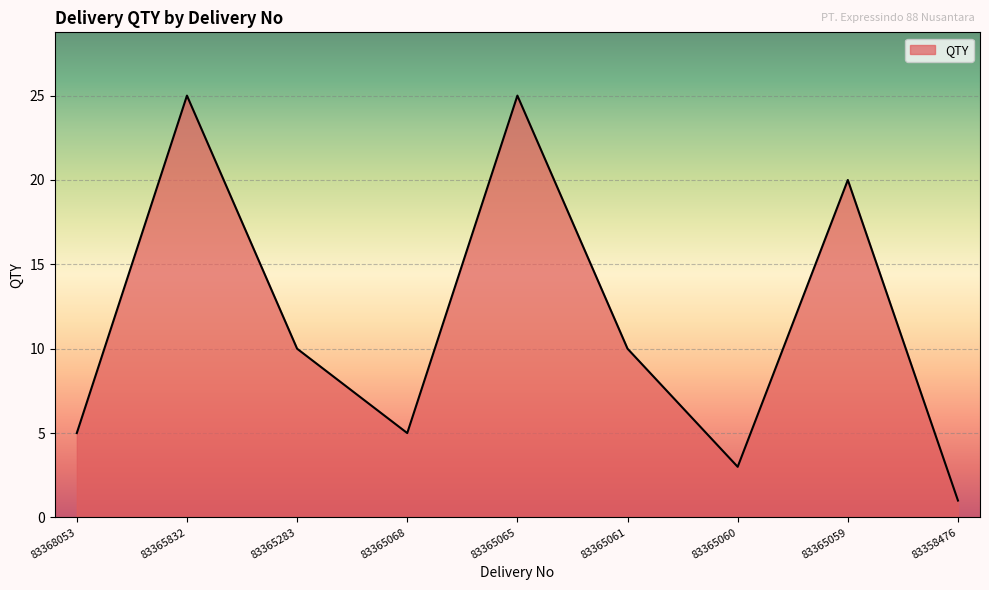

What is the maximum value shown in the chart?

25